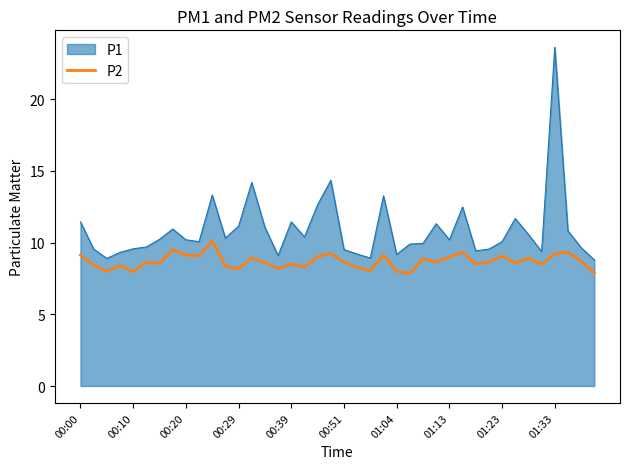

List the series in order of their peak value, lowest first.

P2, P1